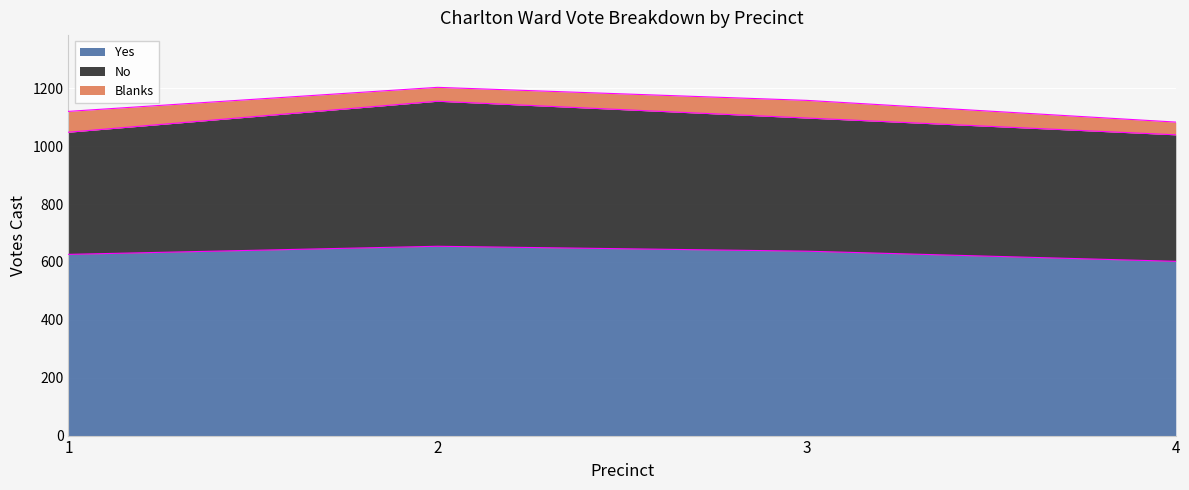

Where is Blanks nearest to the value 58?

3